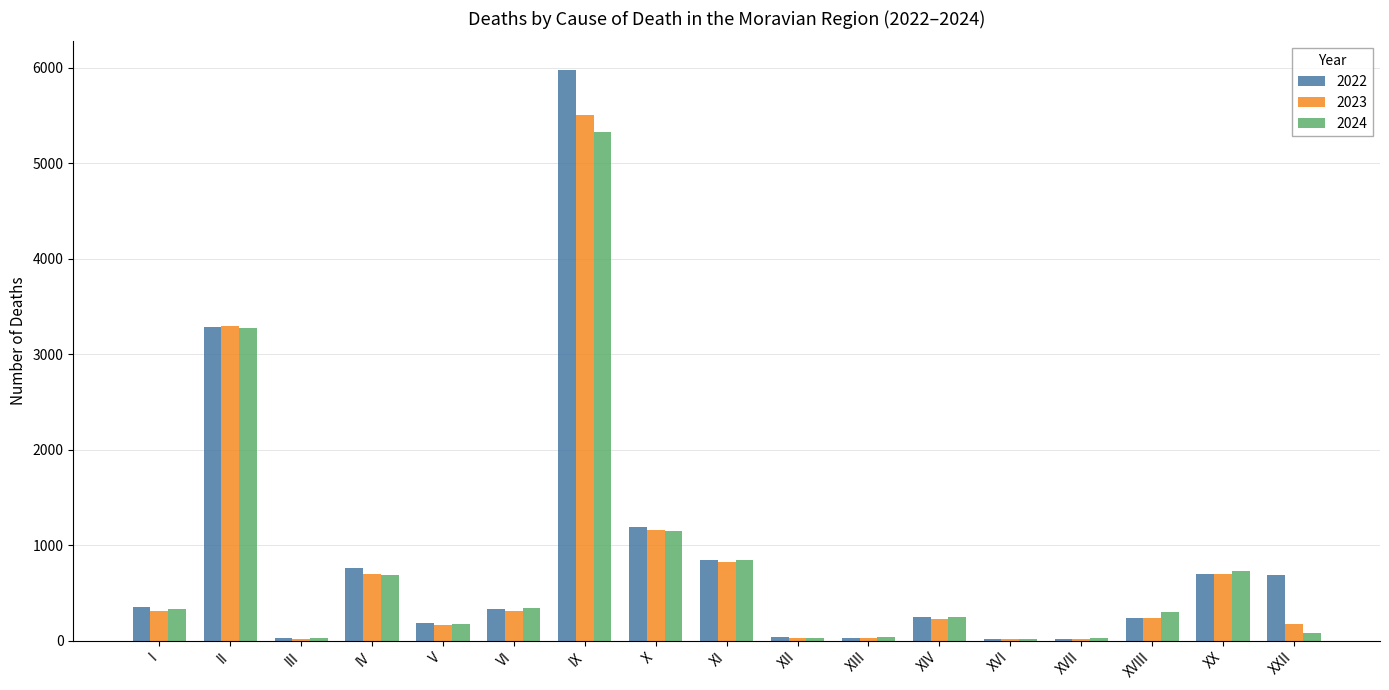

At which category is the sum across all series the highest?

IX